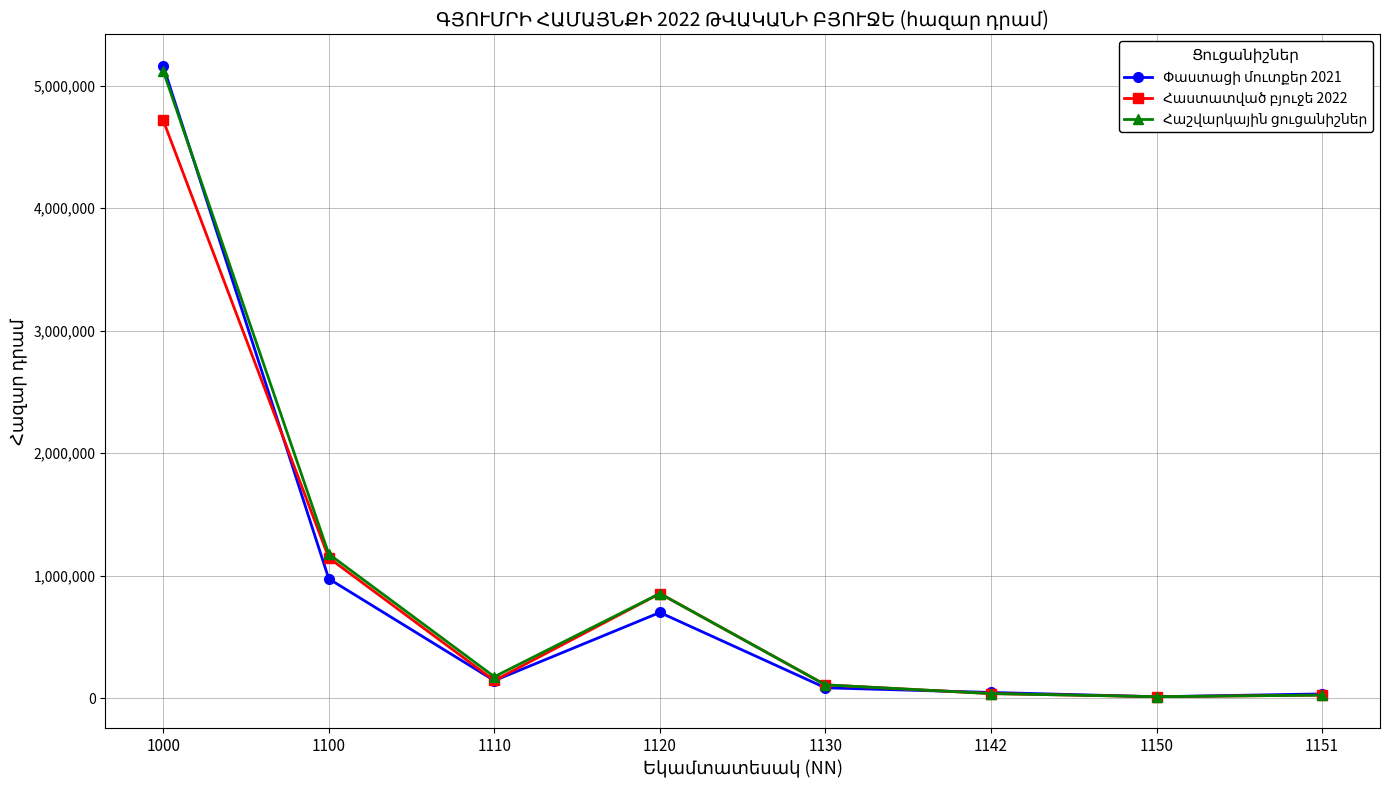

At which category is the sum across all series the highest?

1000